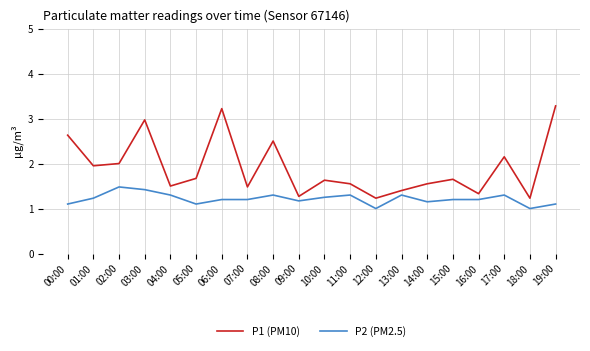

What is the greatest value displayed?

3.3